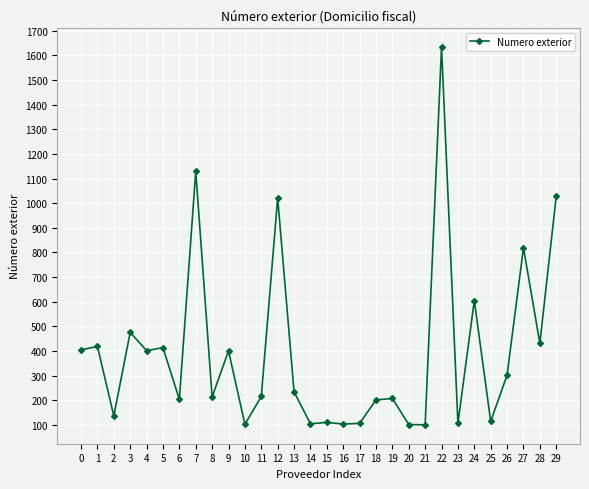

What is the maximum value shown in the chart?

1634